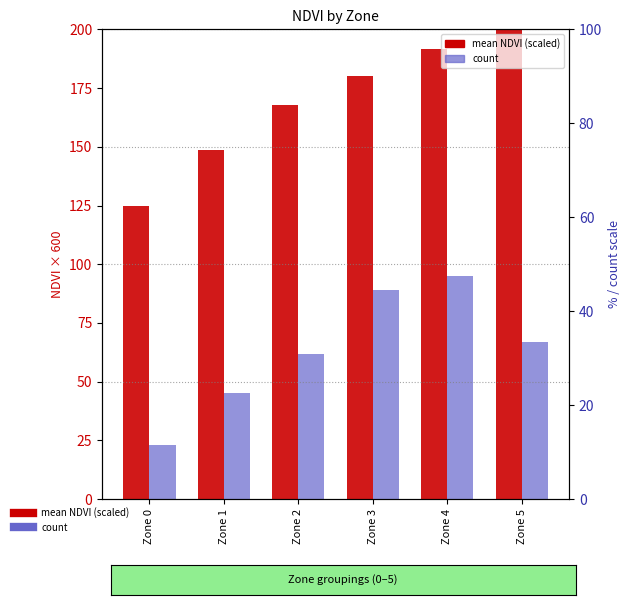

Reading left to right, what are all the values shown in this chart?

mean NDVI (scaled): 124.8	148.4	167.6	180.2	191.8	201.8
count: 23.0	45.0	62.0	89.0	95.0	67.0